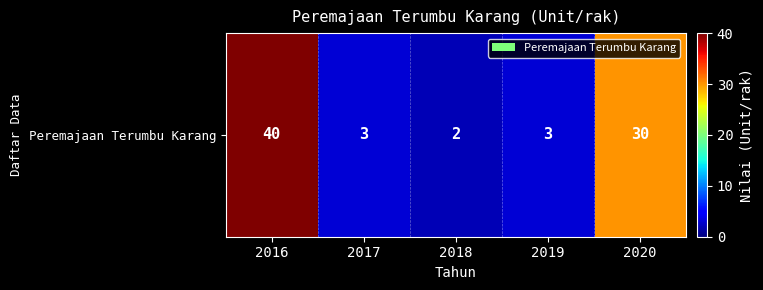

Which label corresponds to the smallest value in the chart?

2018